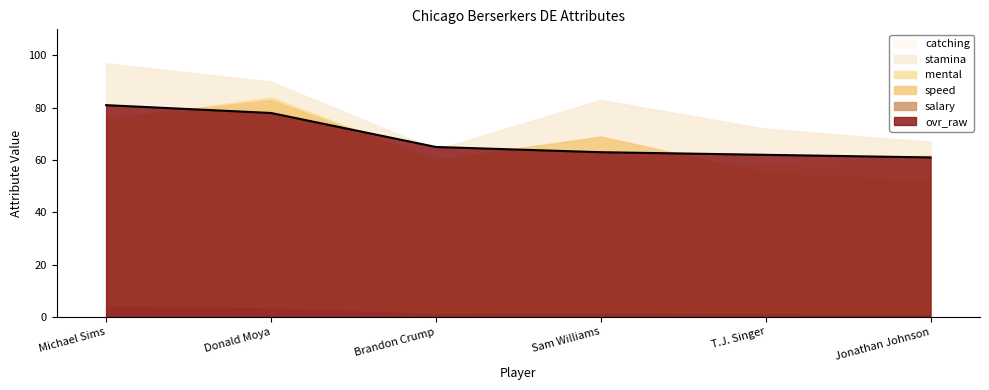

The chart shows a value of 61 at Jonathan Johnson. True or false?

True